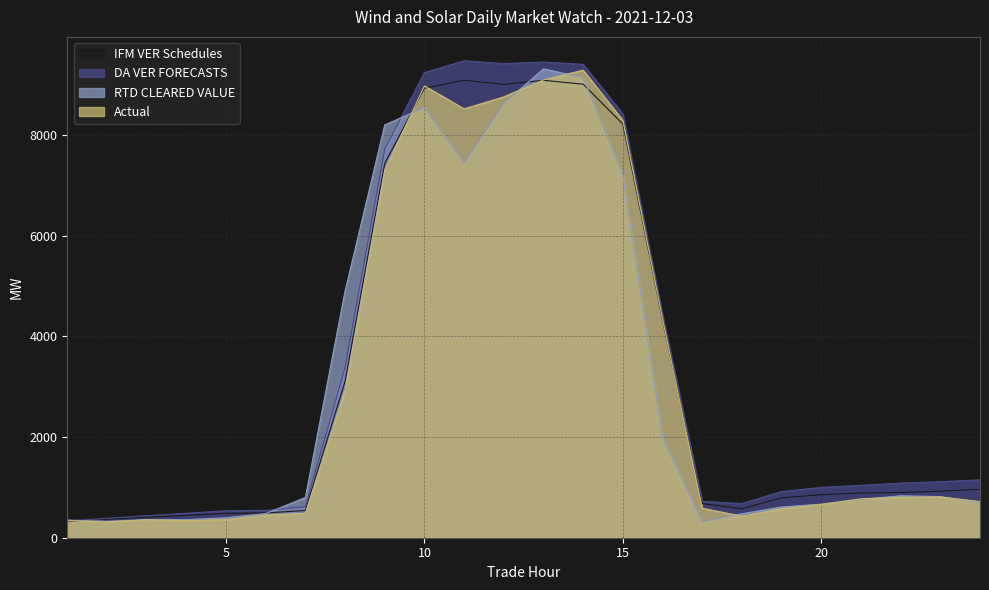

Where is the first local minimum for RTD CLEARED VALUE?

2